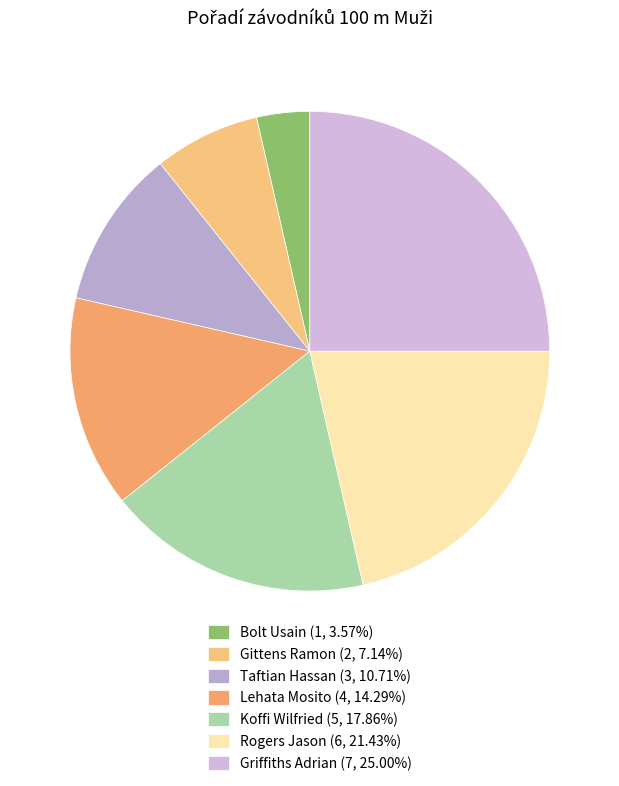

To the nearest percent, what portion does Lehata Mosito represent?

14%